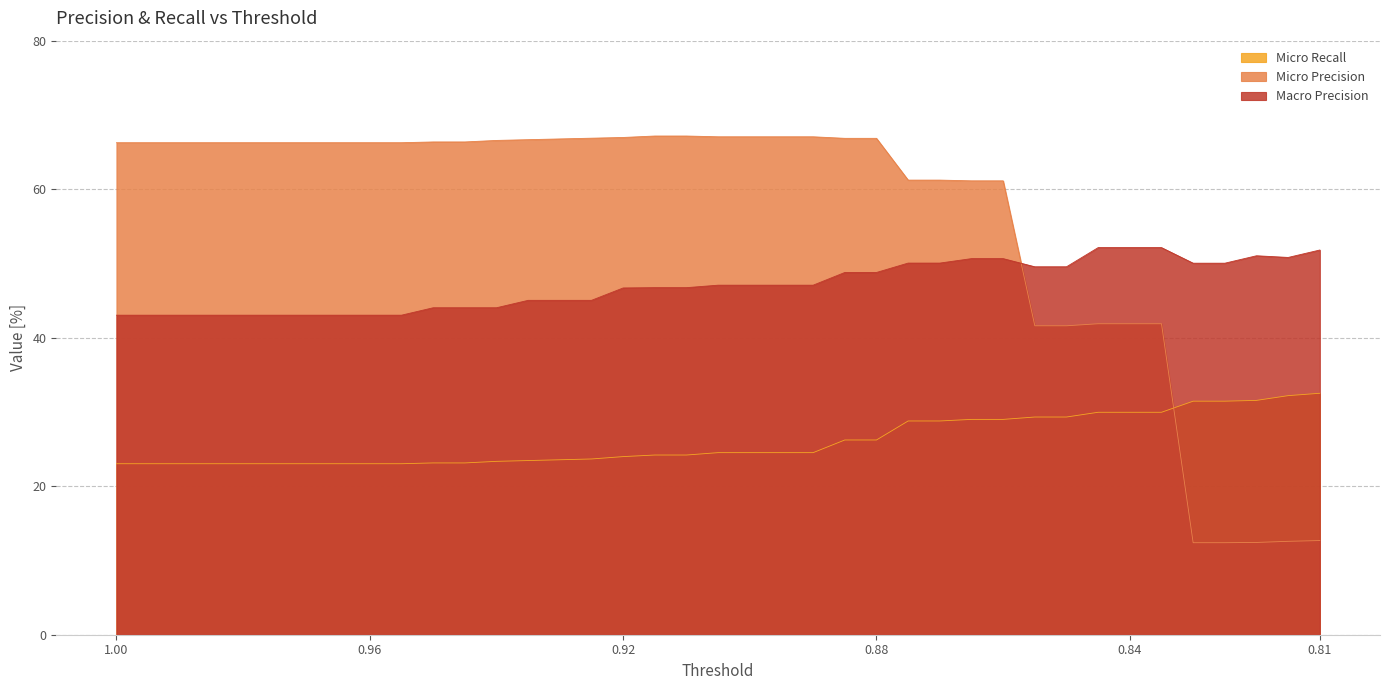

What are all the series names shown in the legend?

Micro Recall, Micro Precision, Macro Precision